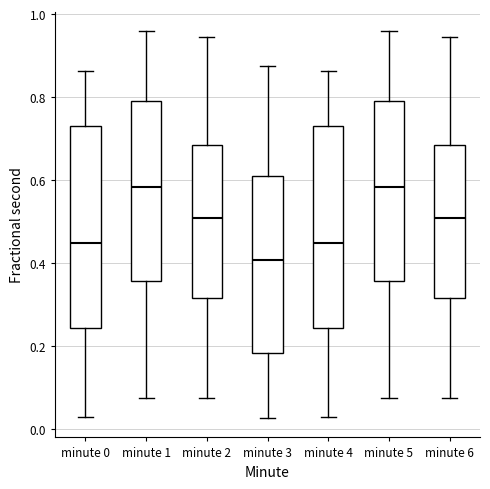

Reading left to right, read every box against the y-axis: the position of its median line, the range the box covers, and the ends of its whiskers. The values are not printed on the chart, so give them approximately, as read against the axis.

minute 0: median 0.44, box 0.24 to 0.74, whiskers 0.02 to 0.86
minute 1: median 0.58, box 0.36 to 0.80, whiskers 0.08 to 0.96
minute 2: median 0.50, box 0.32 to 0.68, whiskers 0.08 to 0.94
minute 3: median 0.40, box 0.18 to 0.62, whiskers 0.02 to 0.88
minute 4: median 0.44, box 0.24 to 0.74, whiskers 0.02 to 0.86
minute 5: median 0.58, box 0.36 to 0.80, whiskers 0.08 to 0.96
minute 6: median 0.50, box 0.32 to 0.68, whiskers 0.08 to 0.94